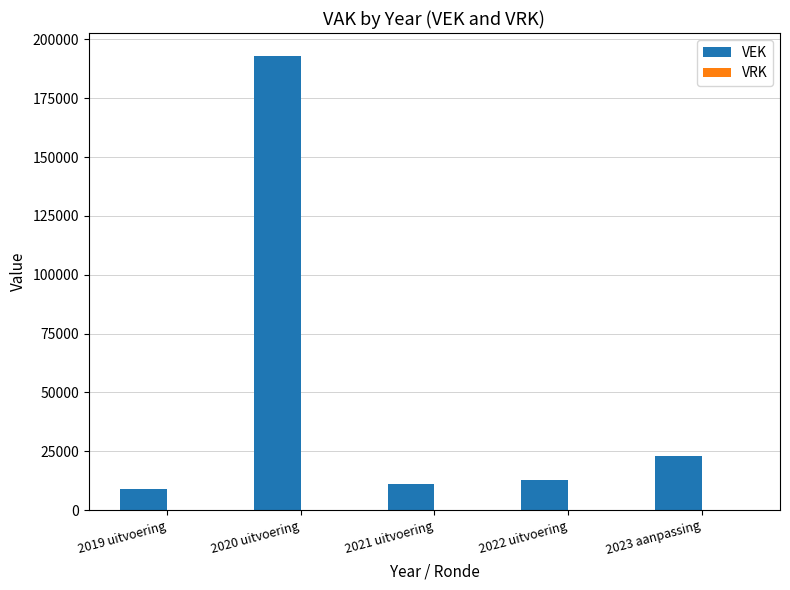

Approximately how many times larger is the value at 2021 uitvoering compared to 2023 aanpassing?

0.5